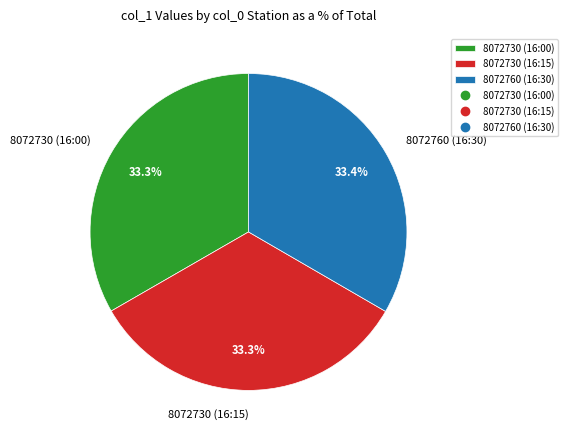

What is the ratio of the value at 8072730 (16:15) to the value at 8072730 (16:00)?

1.0